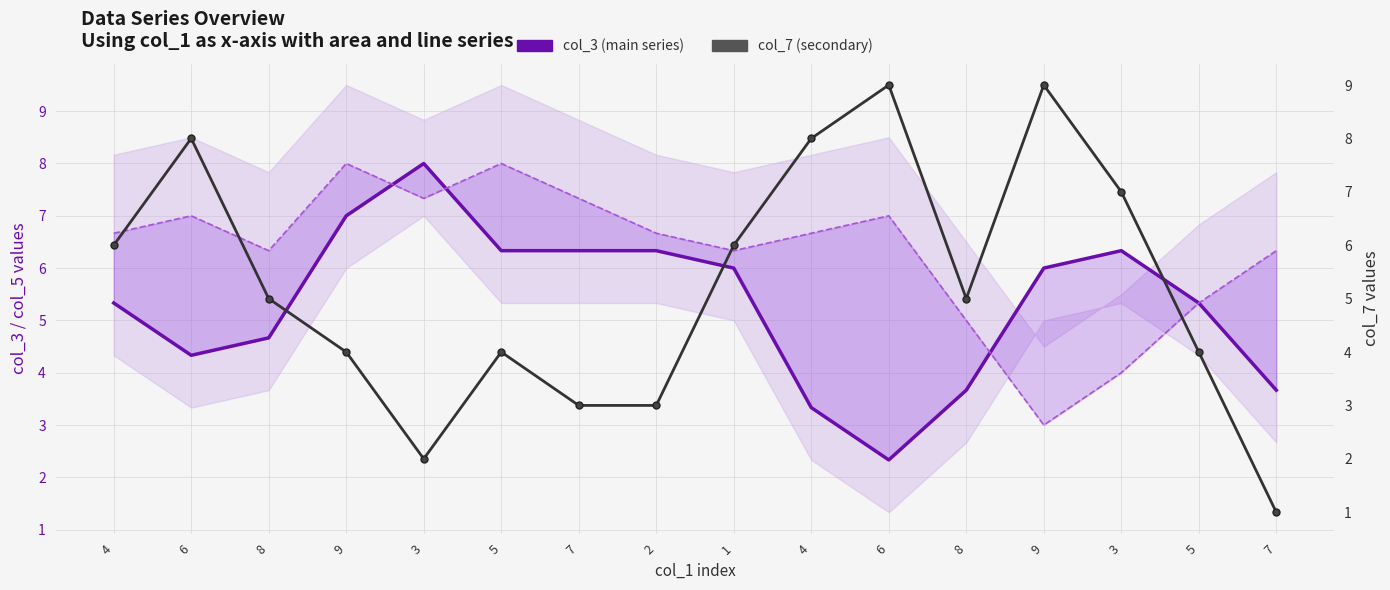

What is the smallest value displayed?

1.0